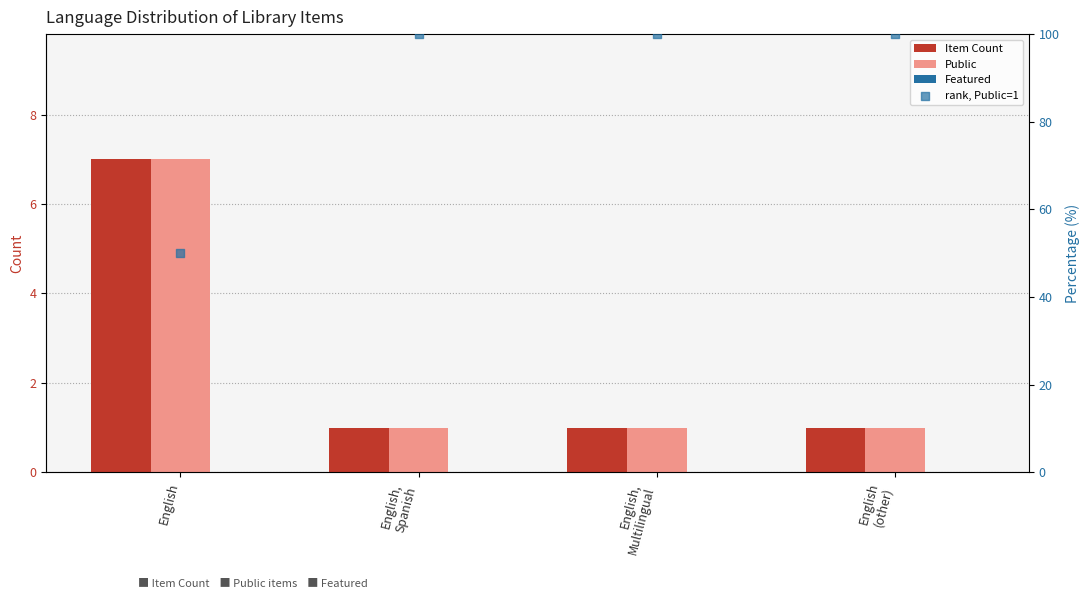

At which category is the sum across all series the highest?

English,
Spanish